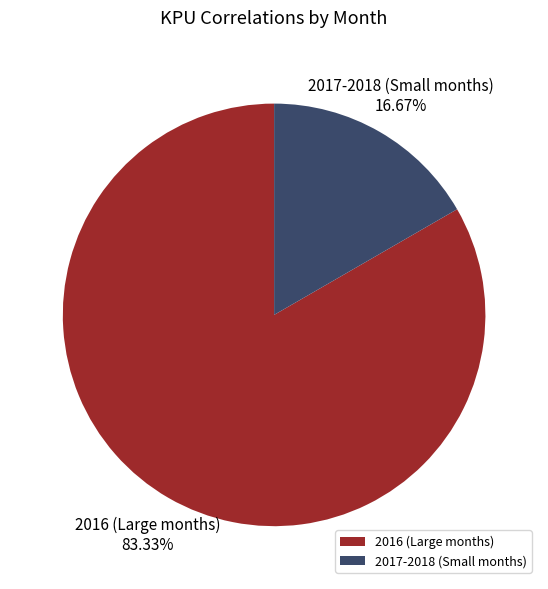

Rank the categories by value from lowest to highest.

2017-2018 (Small months), 2016 (Large months)